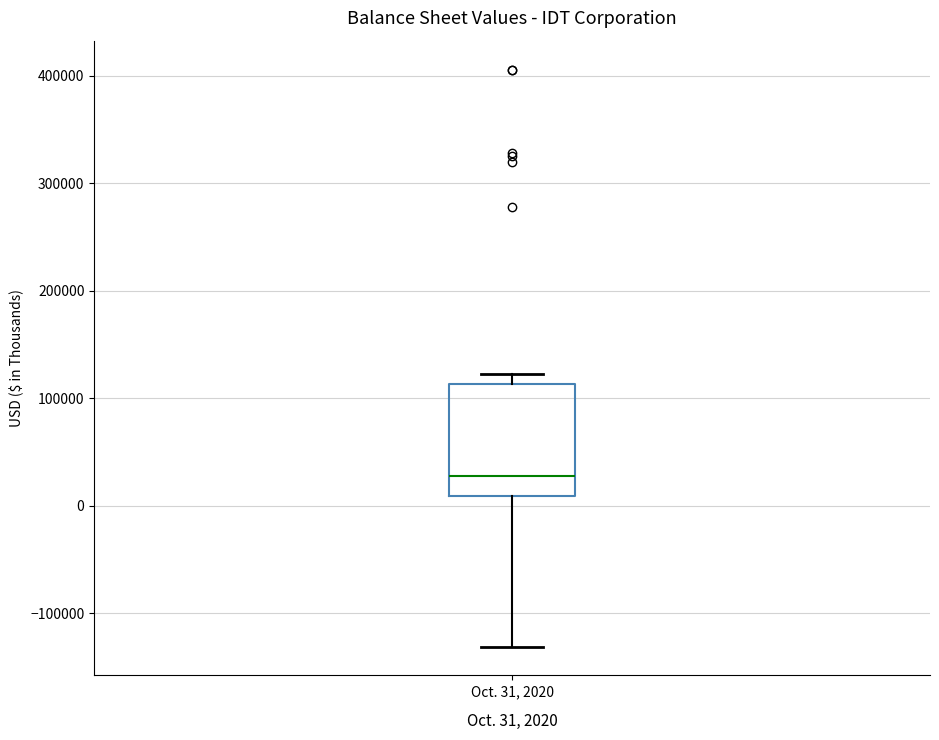

Where is the upper edge of the box for Oct. 31, 2020 on the y-axis? The values are not printed on the chart, so give them approximately, as read against the axis.

110000